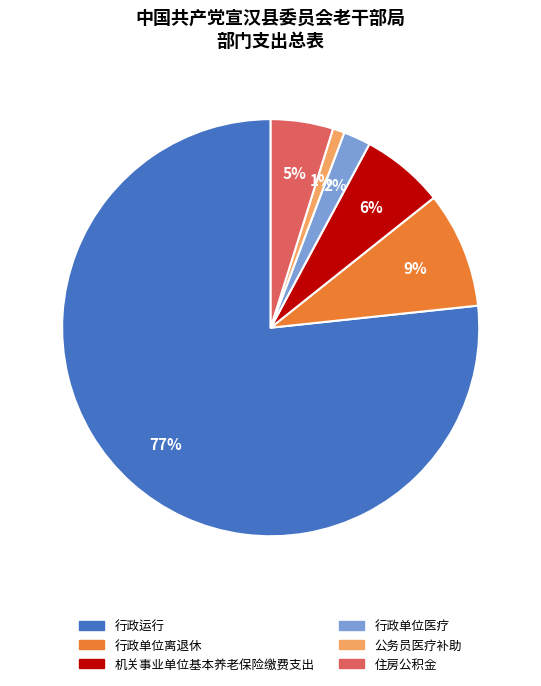

To the nearest percent, what is the combined percentage of 行政单位离退休 and 行政运行?

86%